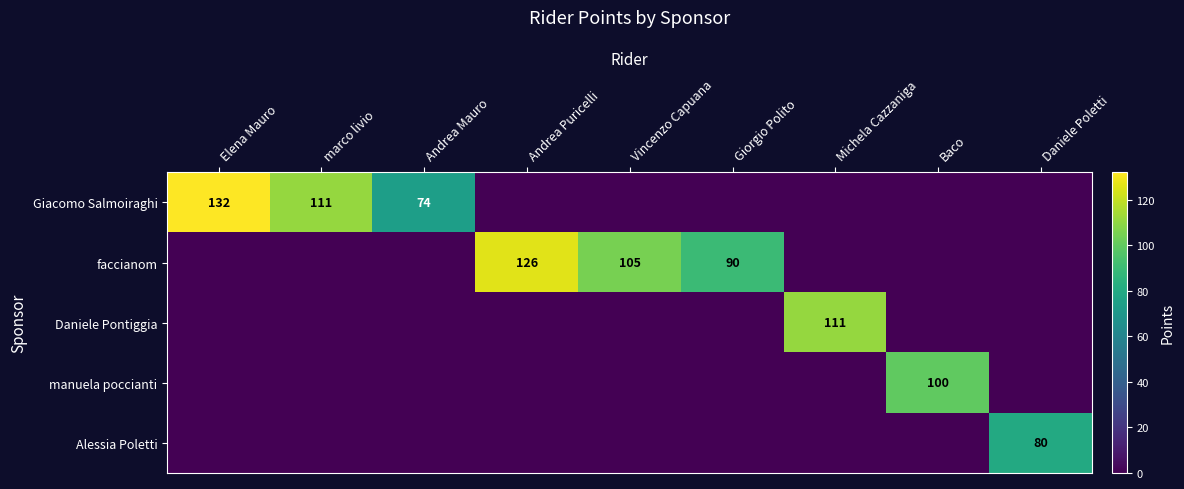

Is it true that Giacomo Salmoiraghi equals 132 at Elena Mauro?

True